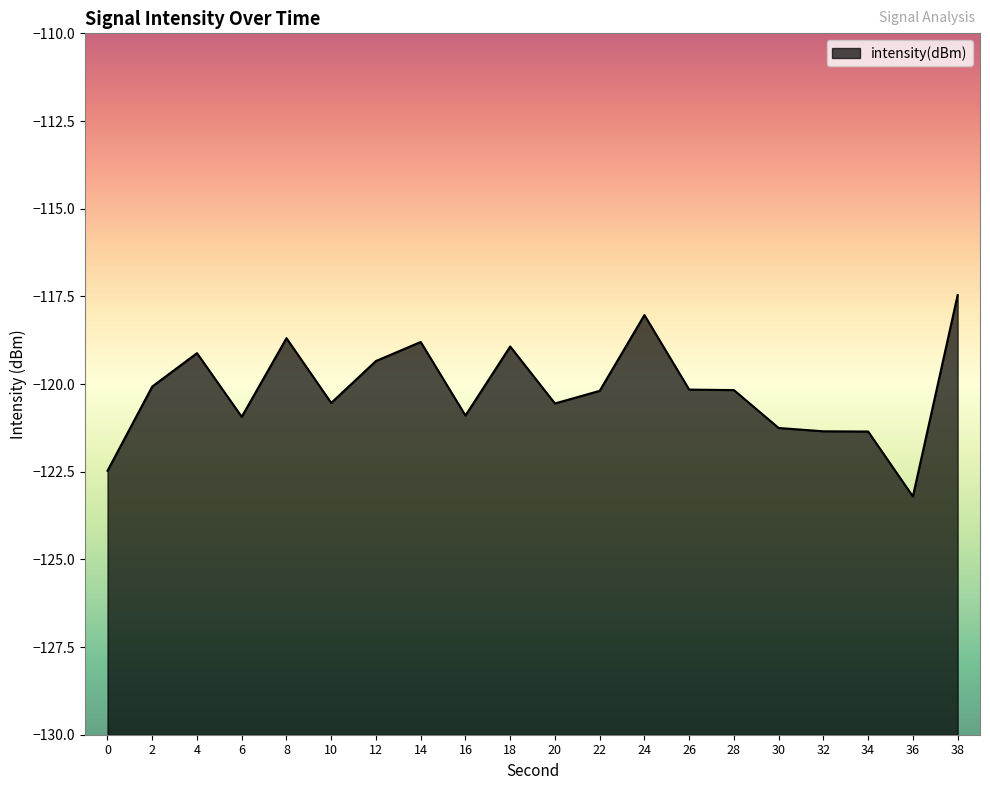

Count the number of data series in this chart.

1